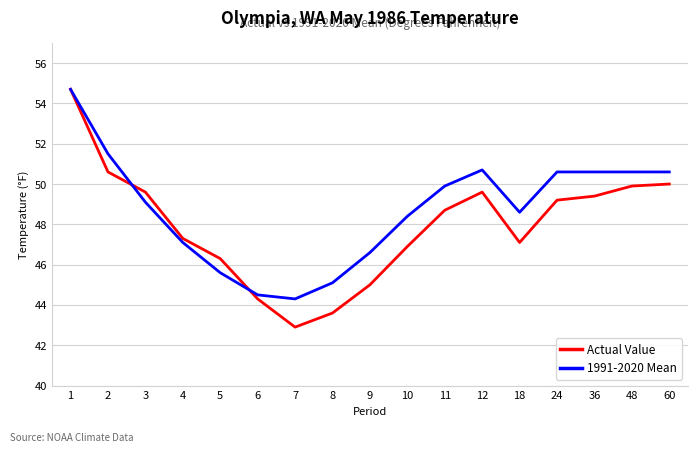

Which series has the largest range (max minus min)?

Actual Value